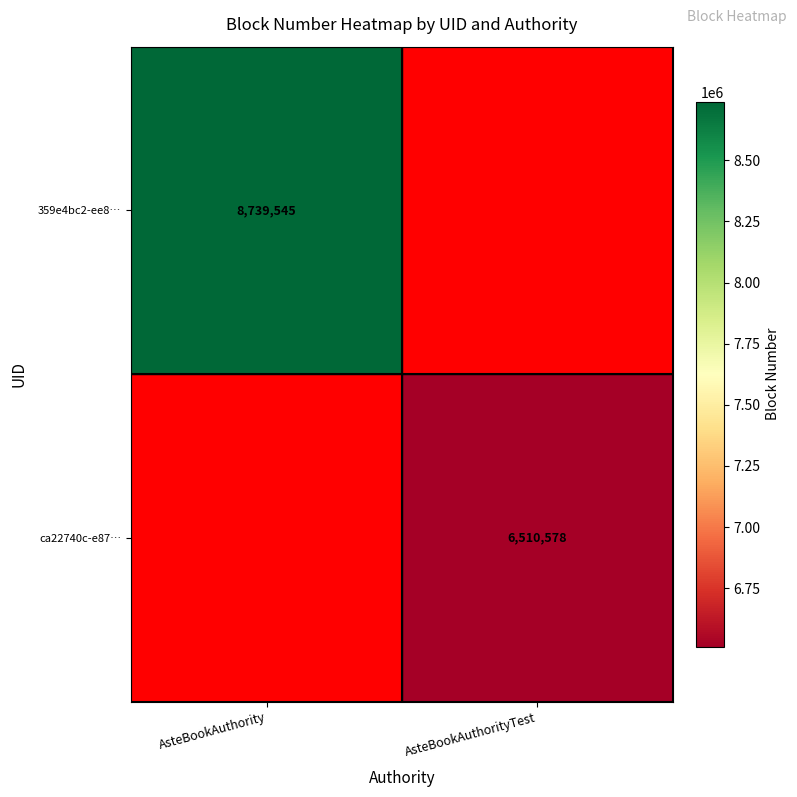

Is it true that 359e4bc2-ee8… equals 8739545 at AsteBookAuthority?

True